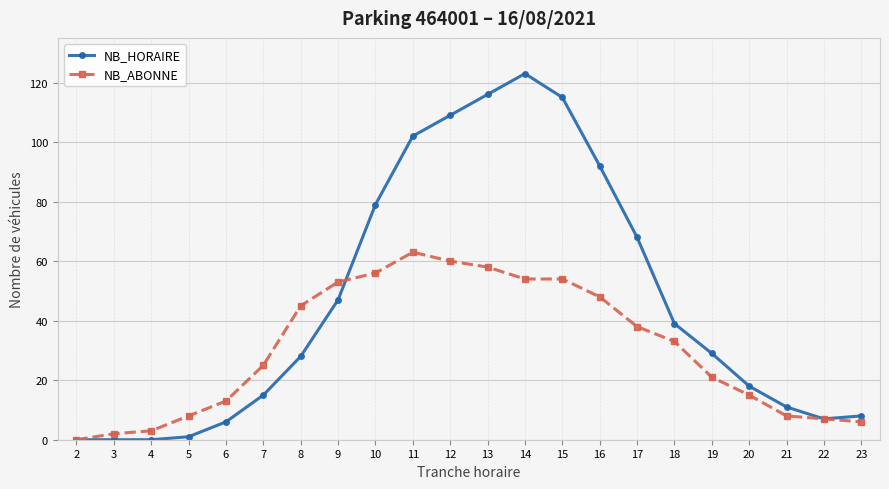

True or false: NB_HORAIRE has more than 0 points higher than both neighbors.

True